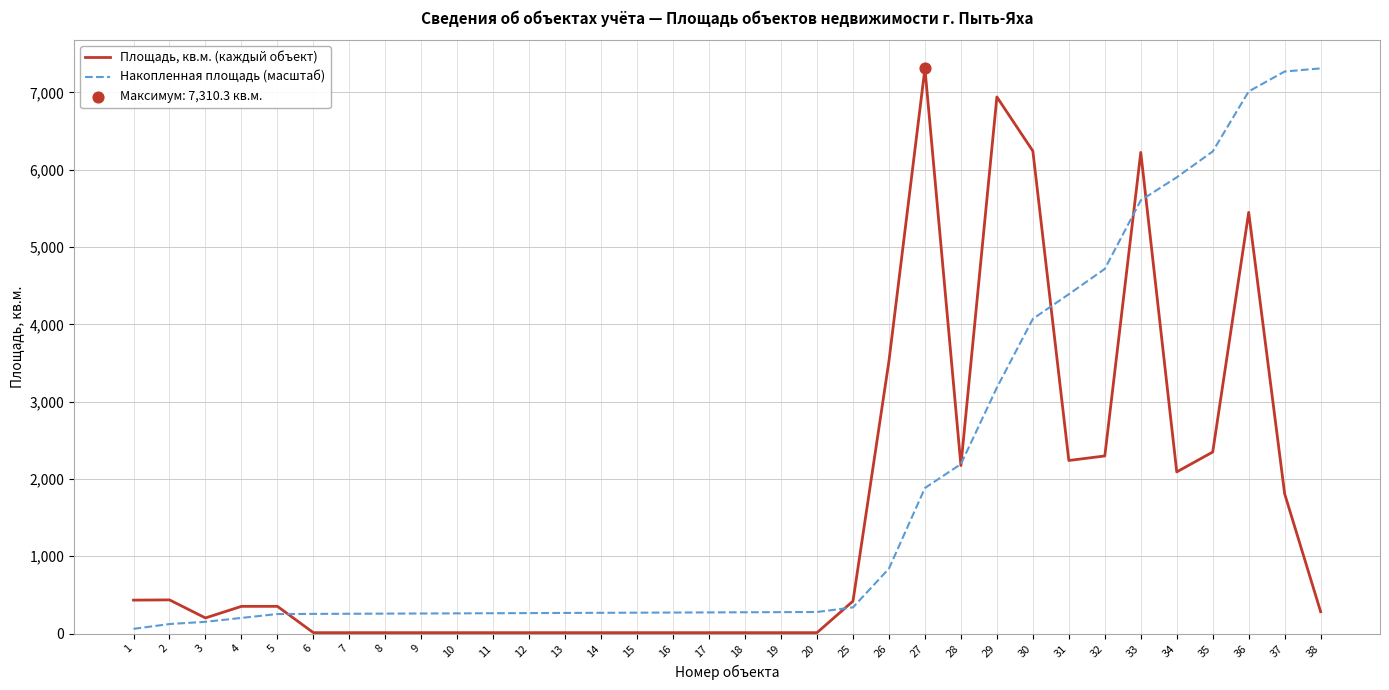

Which series changed the most between 20 and 37?

Накопленная площадь (масштаб)